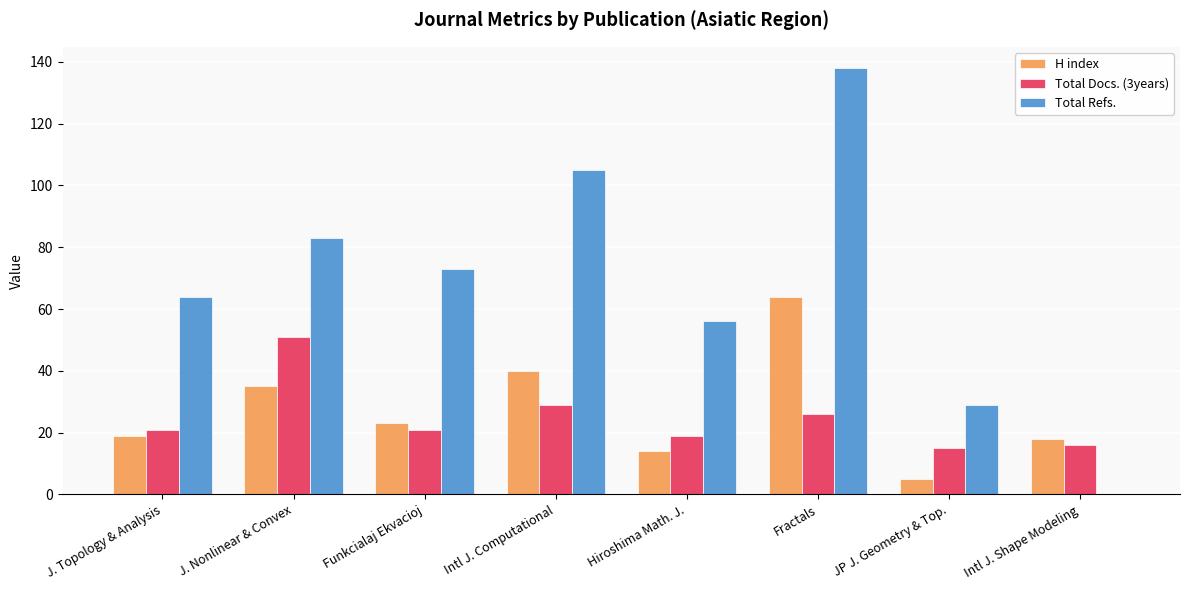

How many data points does each series have?

8